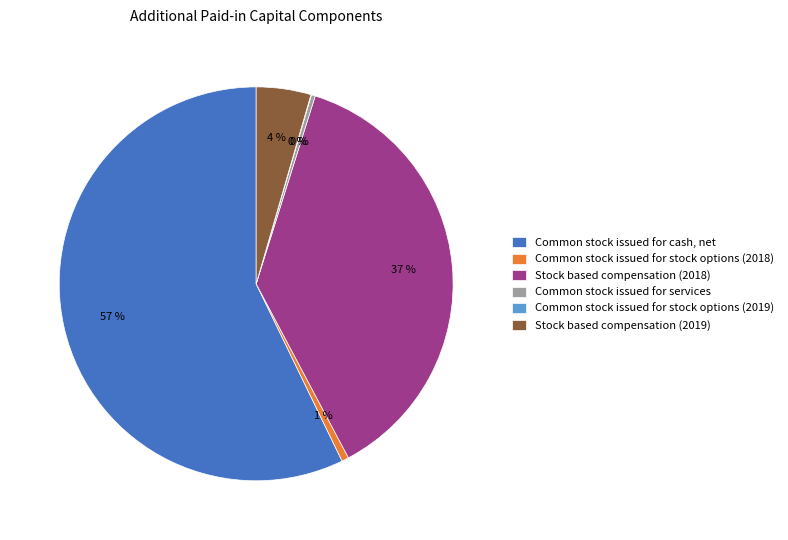

To the nearest percent, what portion does Common stock issued for stock options (2018) represent?

1%